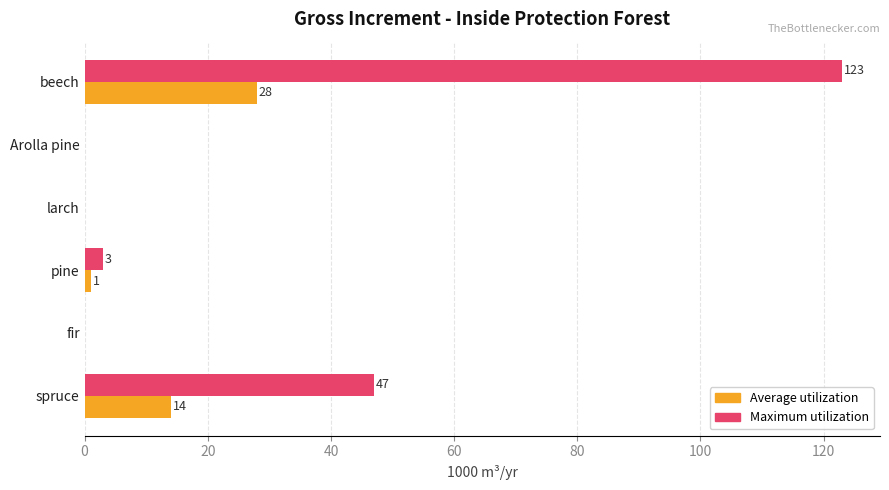

What value does the Maximum utilization series have at spruce, to the nearest 50?

50